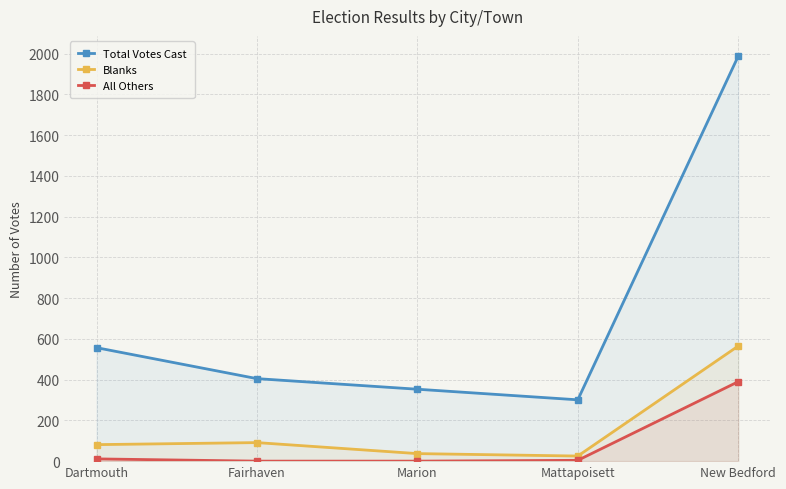

Where does the All Others series first go above 4?

Dartmouth